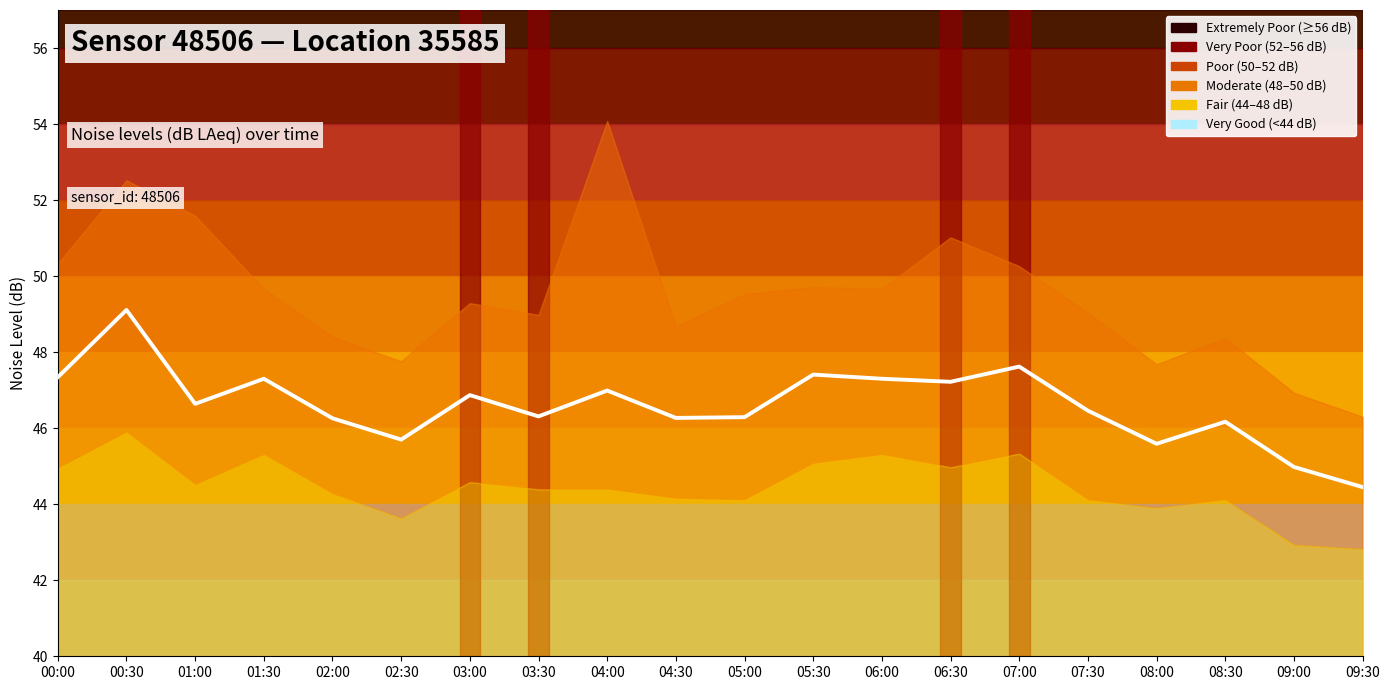

Where is the first local maximum?

00:30